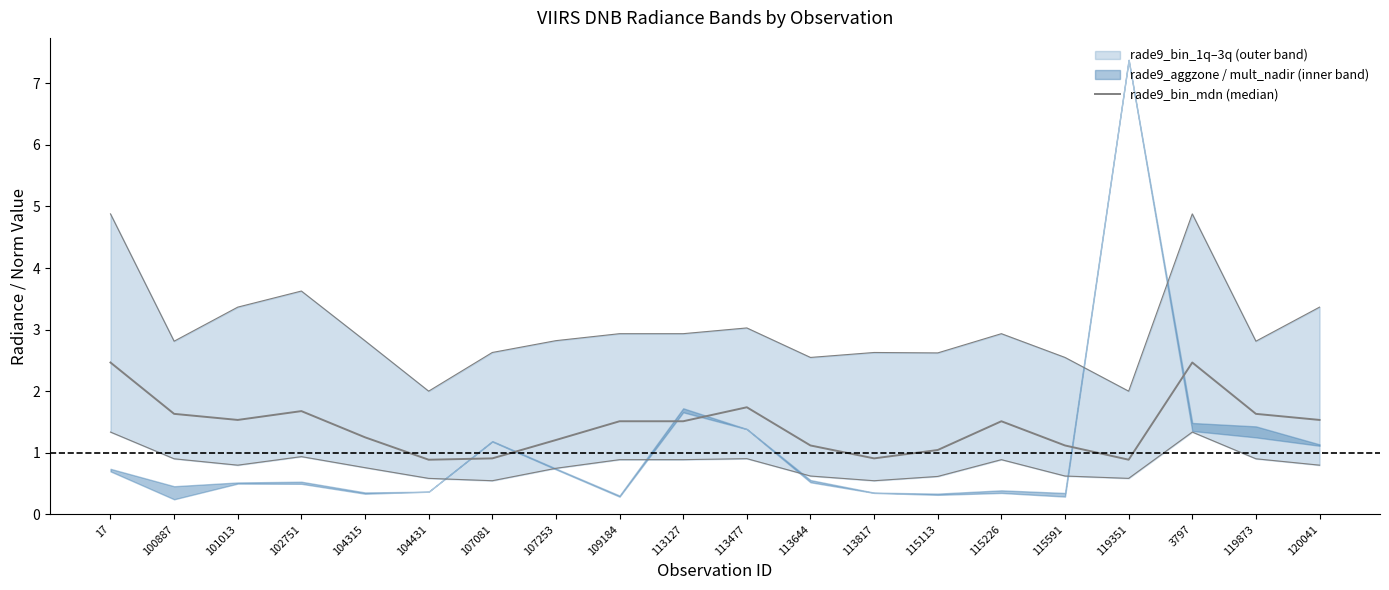

How many lines are shown in the chart?

1